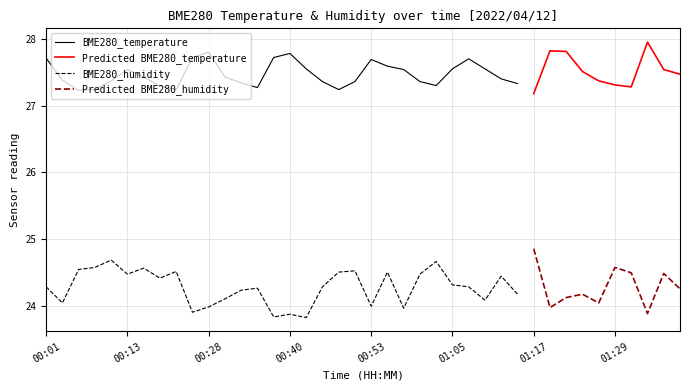

What position from the left is 00:04?

2